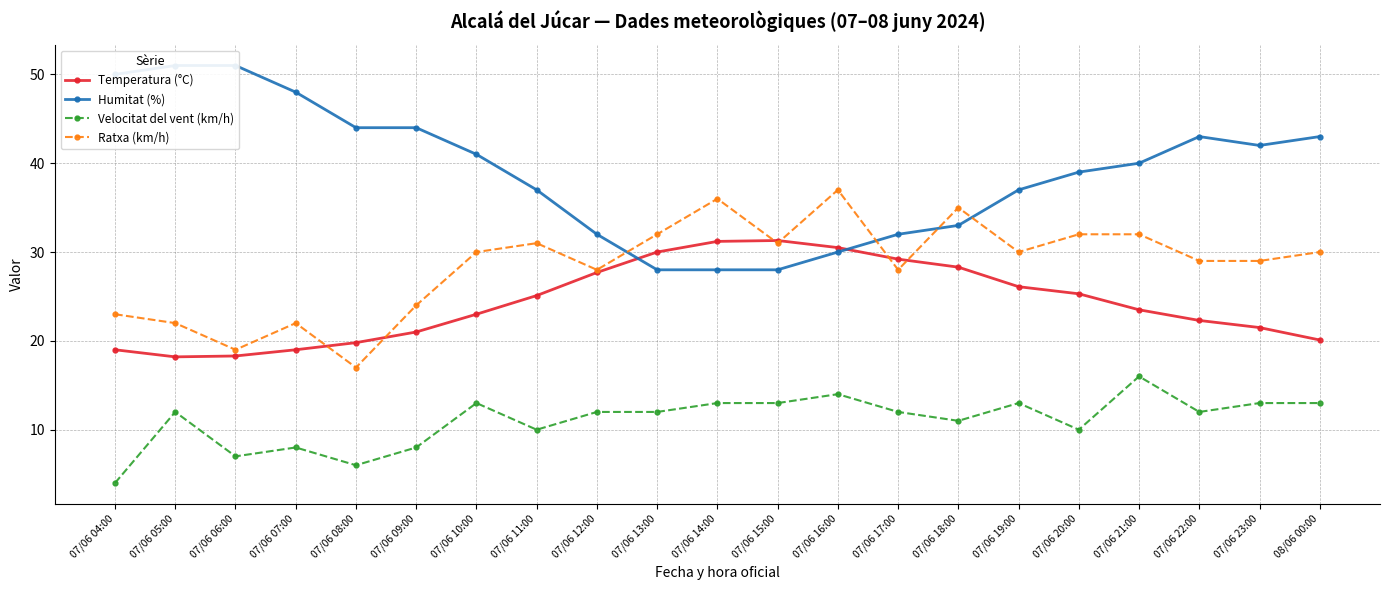

Where is Velocitat del vent (km/h) nearest to the value 10?

07/06 11:00